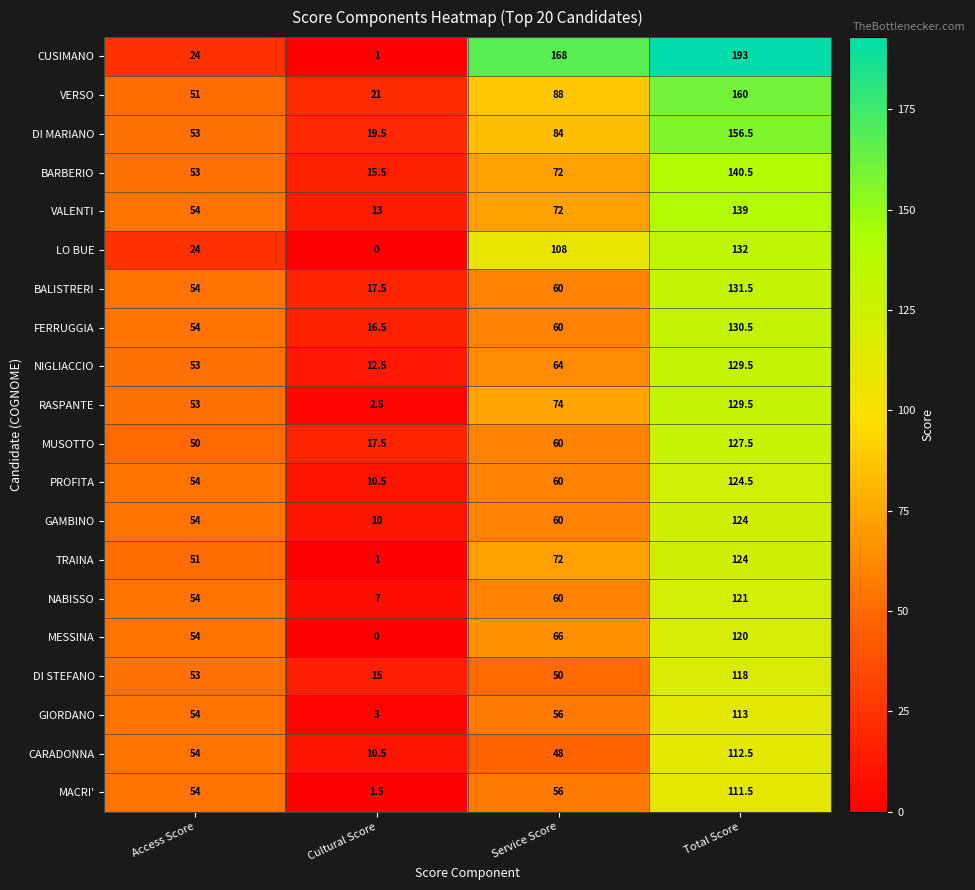

What is the sum of all DI STEFANO values?

236.0